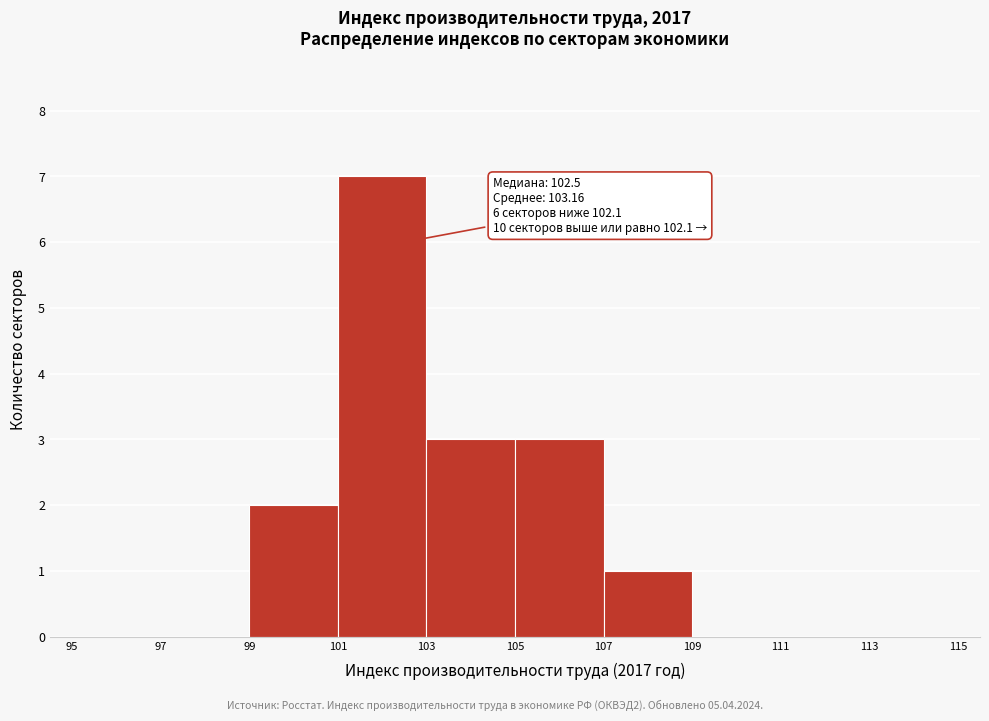

Over which range of the x-axis is the bar tallest?

101 to 103